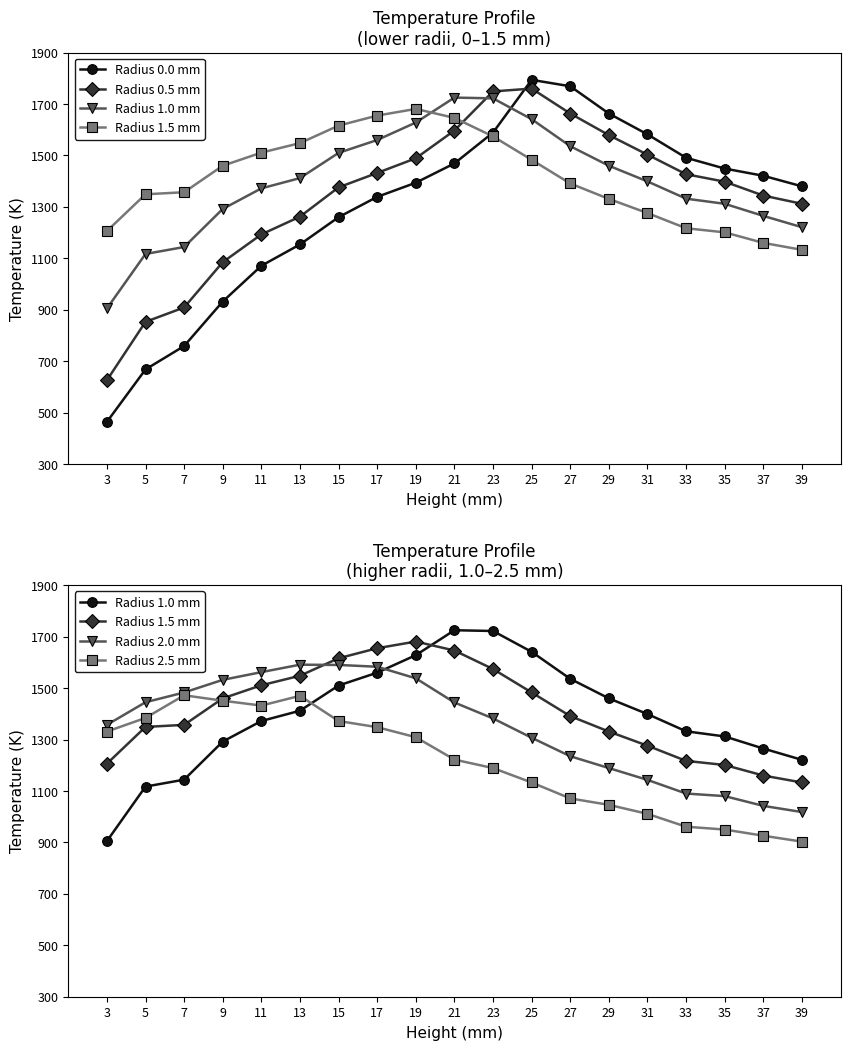

The Radius 2.0 mm series shows 746 at 23. True or false?

False